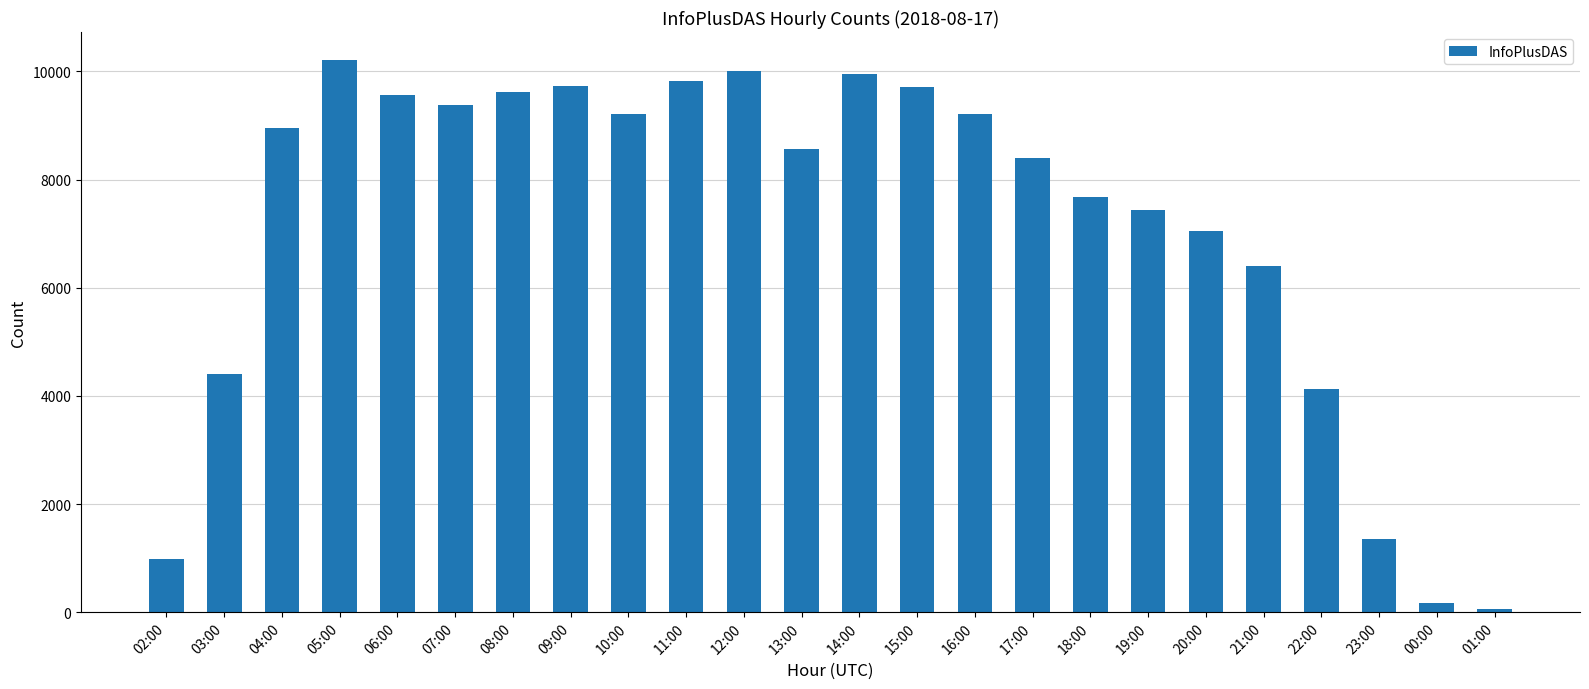

What is the average value?

7166